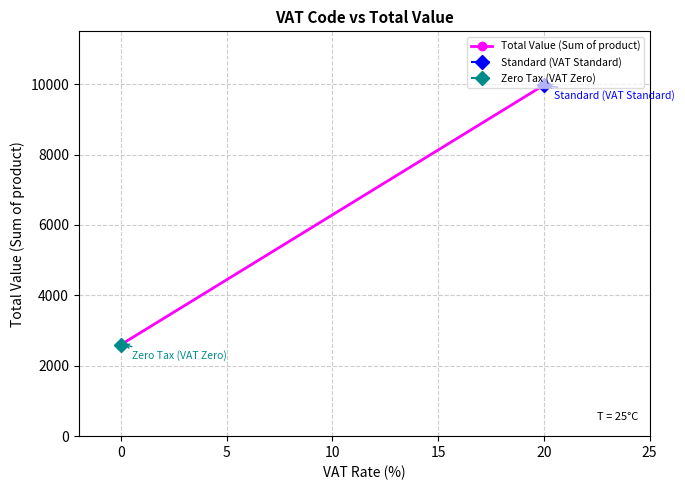

How many data points are above 9971?

1